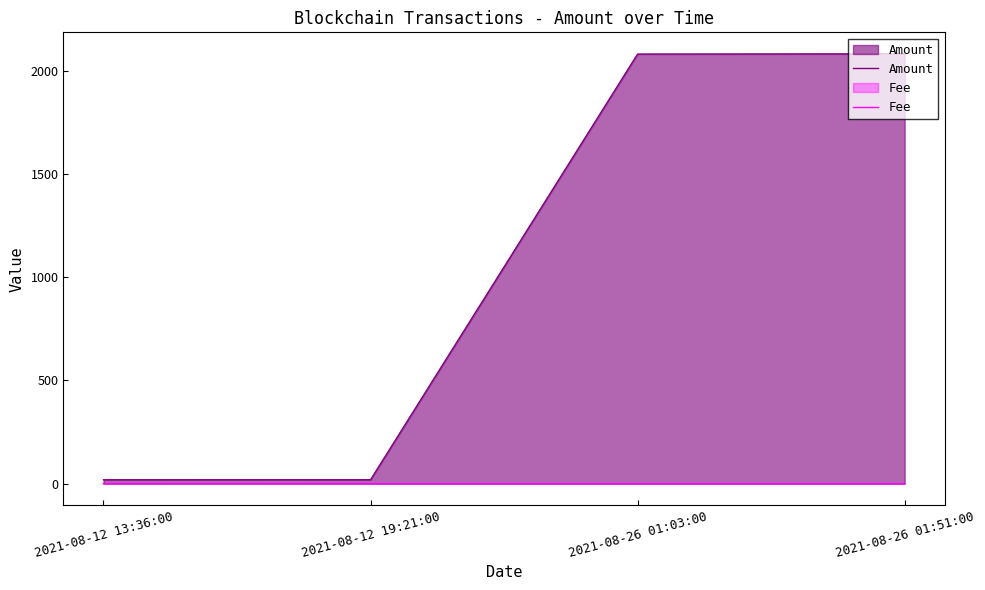

What is the approximate value of Fee at 2021-08-12 13:36:00?

0.1